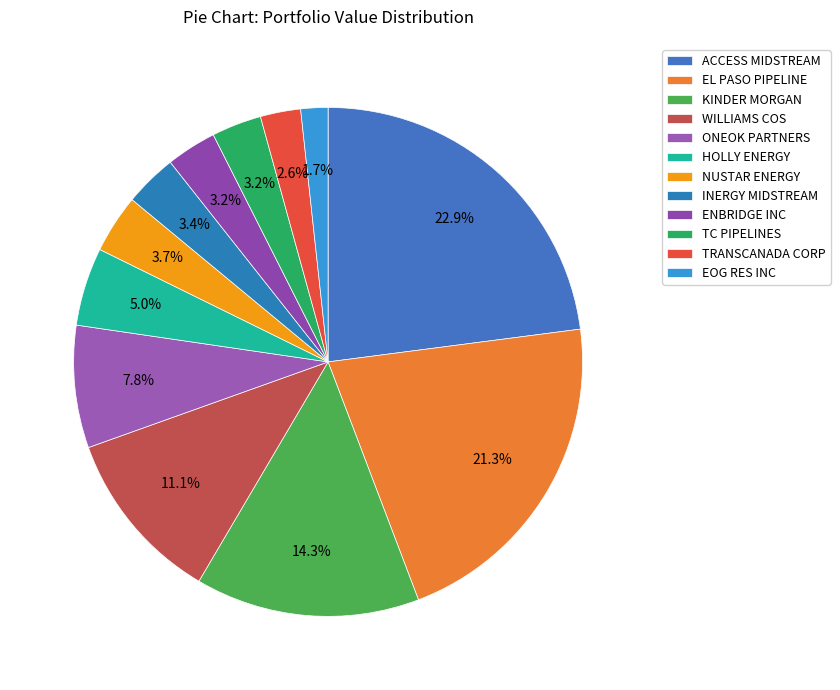

What percentage is the KINDER MORGAN slice, to the nearest percent?

14%